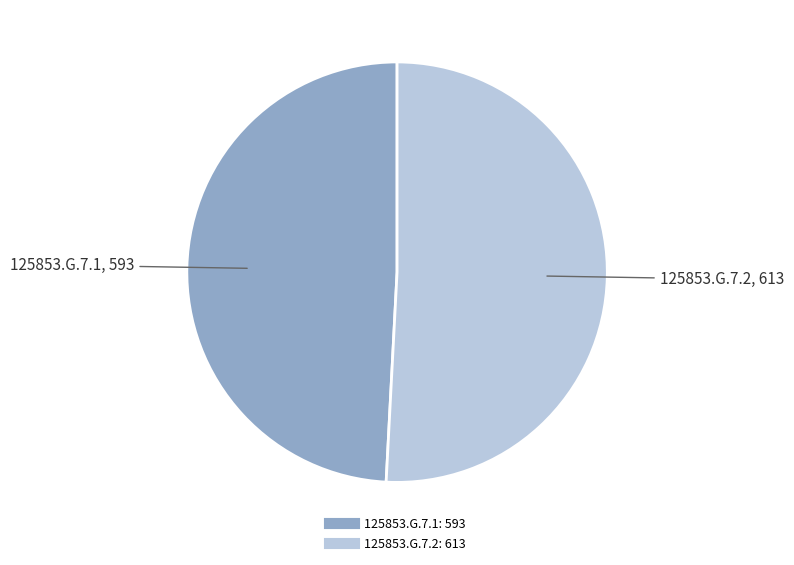

Count the number of slices in the pie.

2